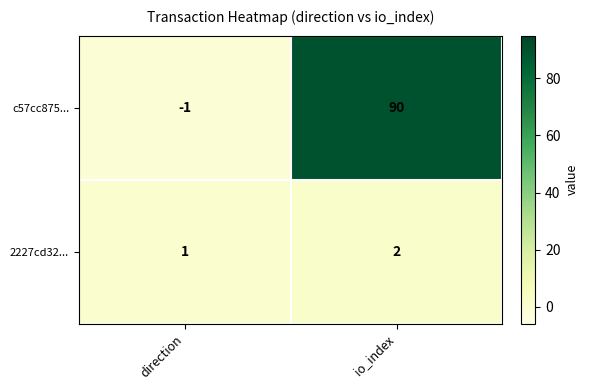

At which category is the sum across all series the highest?

io_index